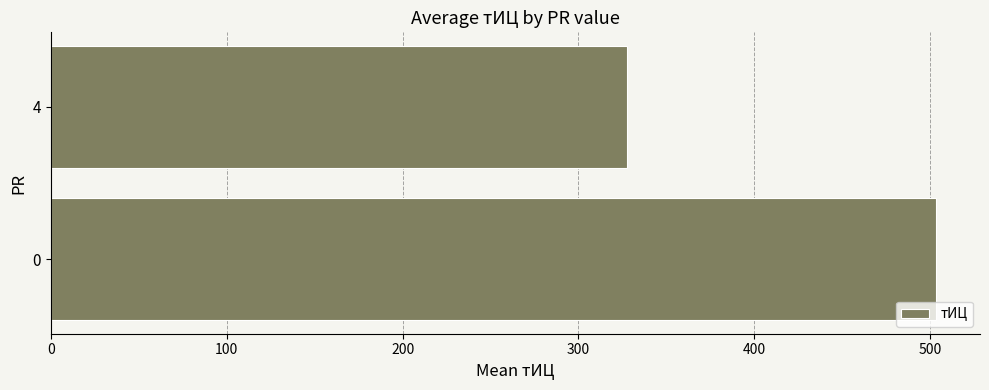

How many values exceed 503?

1